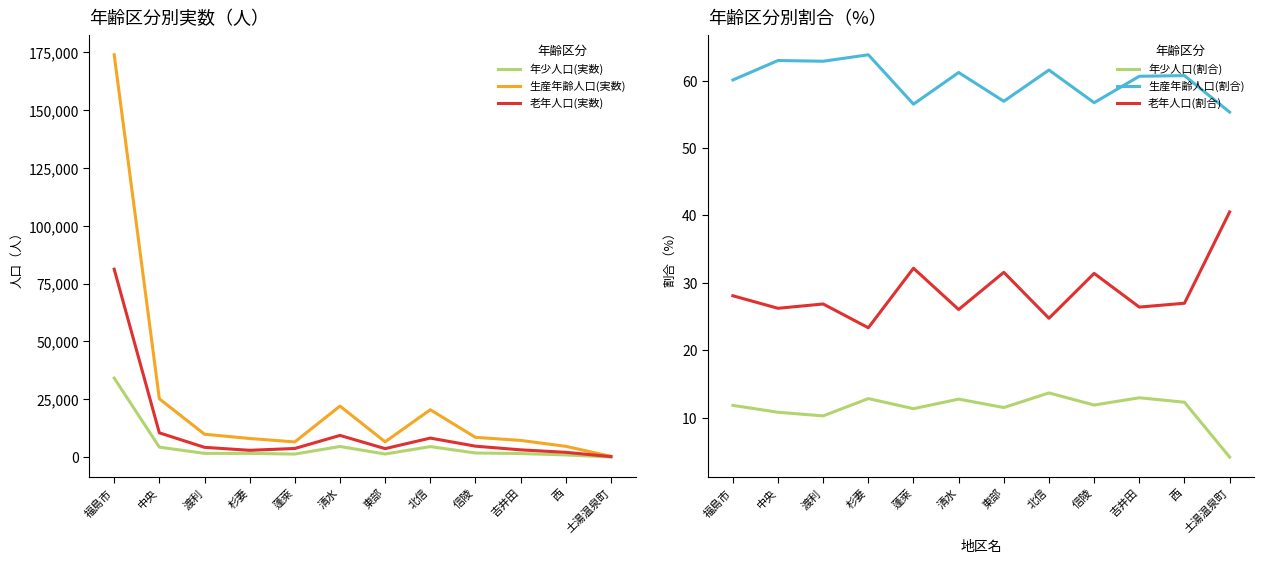

At which label does 老年人口(割合) first exceed 26?

福島市